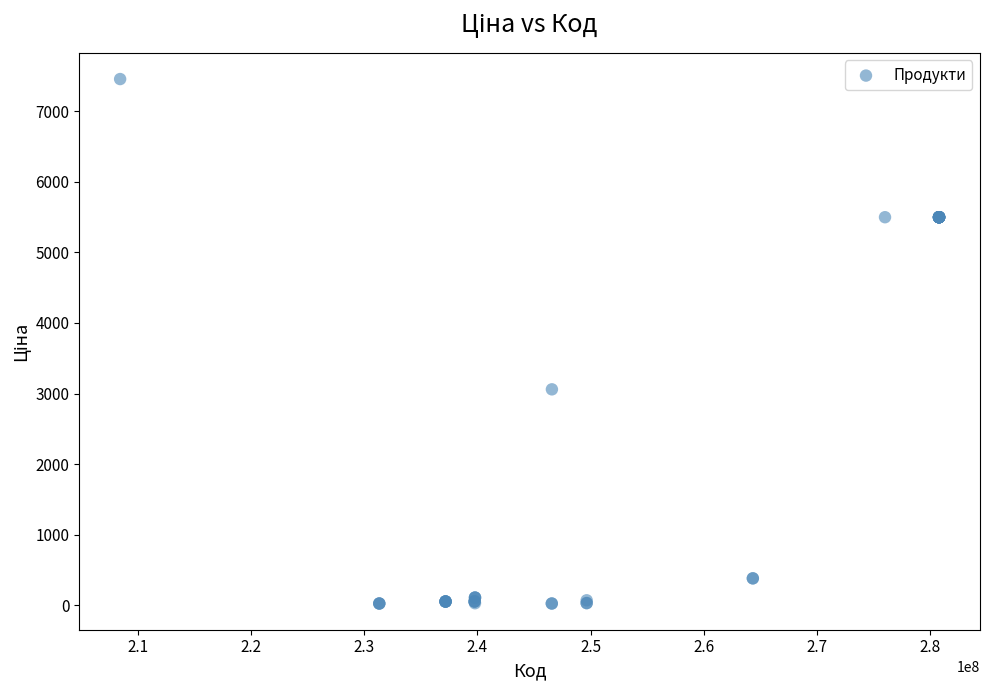

What Y value in the scatter plot is closest to 3740?

3059.7